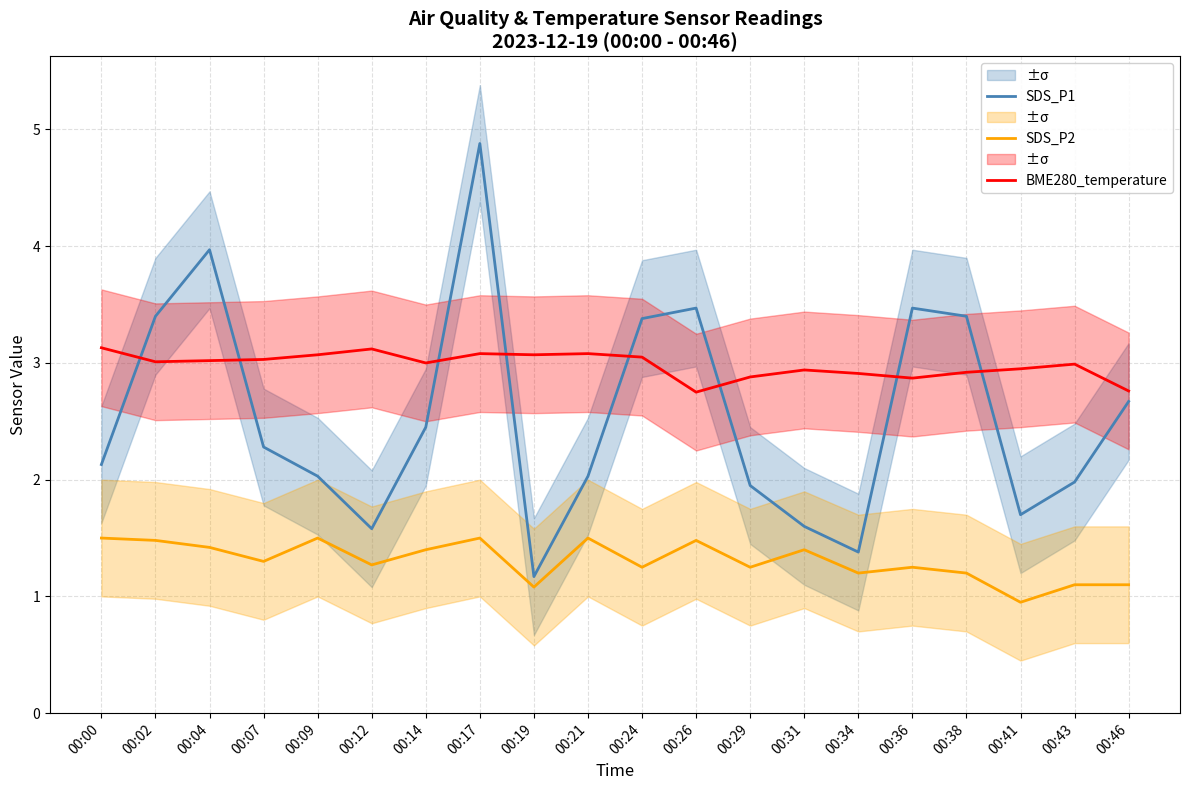

Reading right to left, what are all the values shown in this chart?

SDS_P1: 2.7	2.0	1.7	3.4	3.5	1.4	1.6	1.9	3.5	3.4	2.0	1.2	4.9	2.5	1.6	2.0	2.3	4.0	3.4	2.1
SDS_P2: 1.1	1.1	0.9	1.2	1.2	1.2	1.4	1.2	1.5	1.2	1.5	1.1	1.5	1.4	1.3	1.5	1.3	1.4	1.5	1.5
BME280_temperature: 2.8	3.0	3.0	2.9	2.9	2.9	2.9	2.9	2.8	3.0	3.1	3.1	3.1	3.0	3.1	3.1	3.0	3.0	3.0	3.1